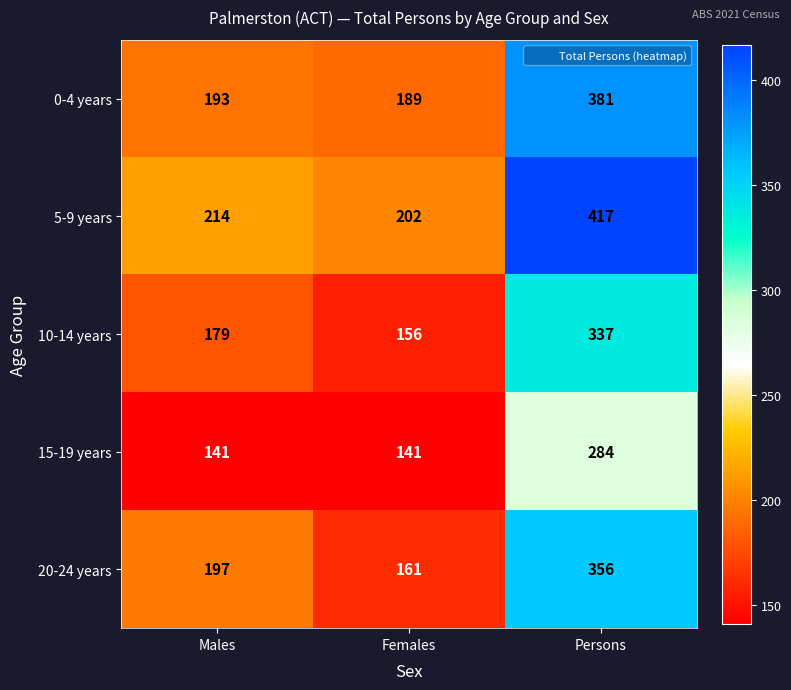

Reading left to right, what are all the values shown in this chart?

0-4 years: Males=193	Females=189	Persons=381
5-9 years: Males=214	Females=202	Persons=417
10-14 years: Males=179	Females=156	Persons=337
15-19 years: Males=141	Females=141	Persons=284
20-24 years: Males=197	Females=161	Persons=356